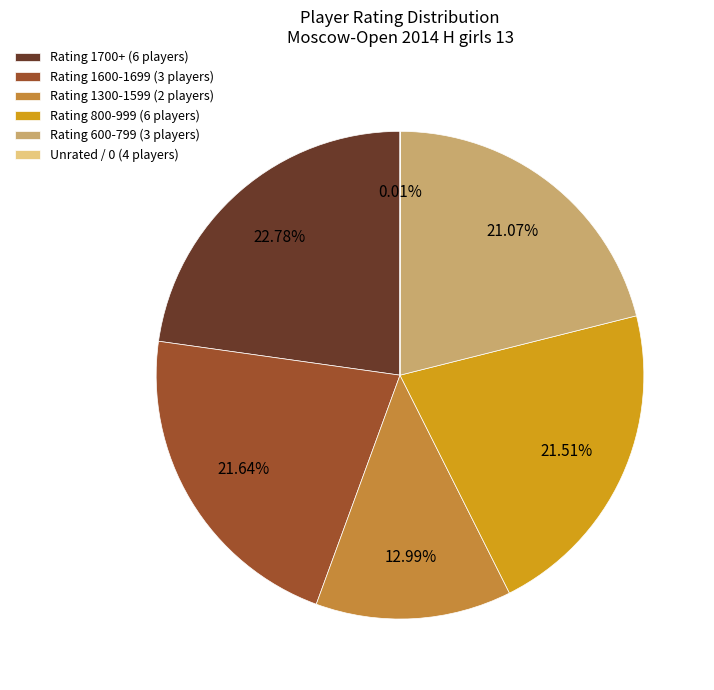

Does any single category account for the majority?

No